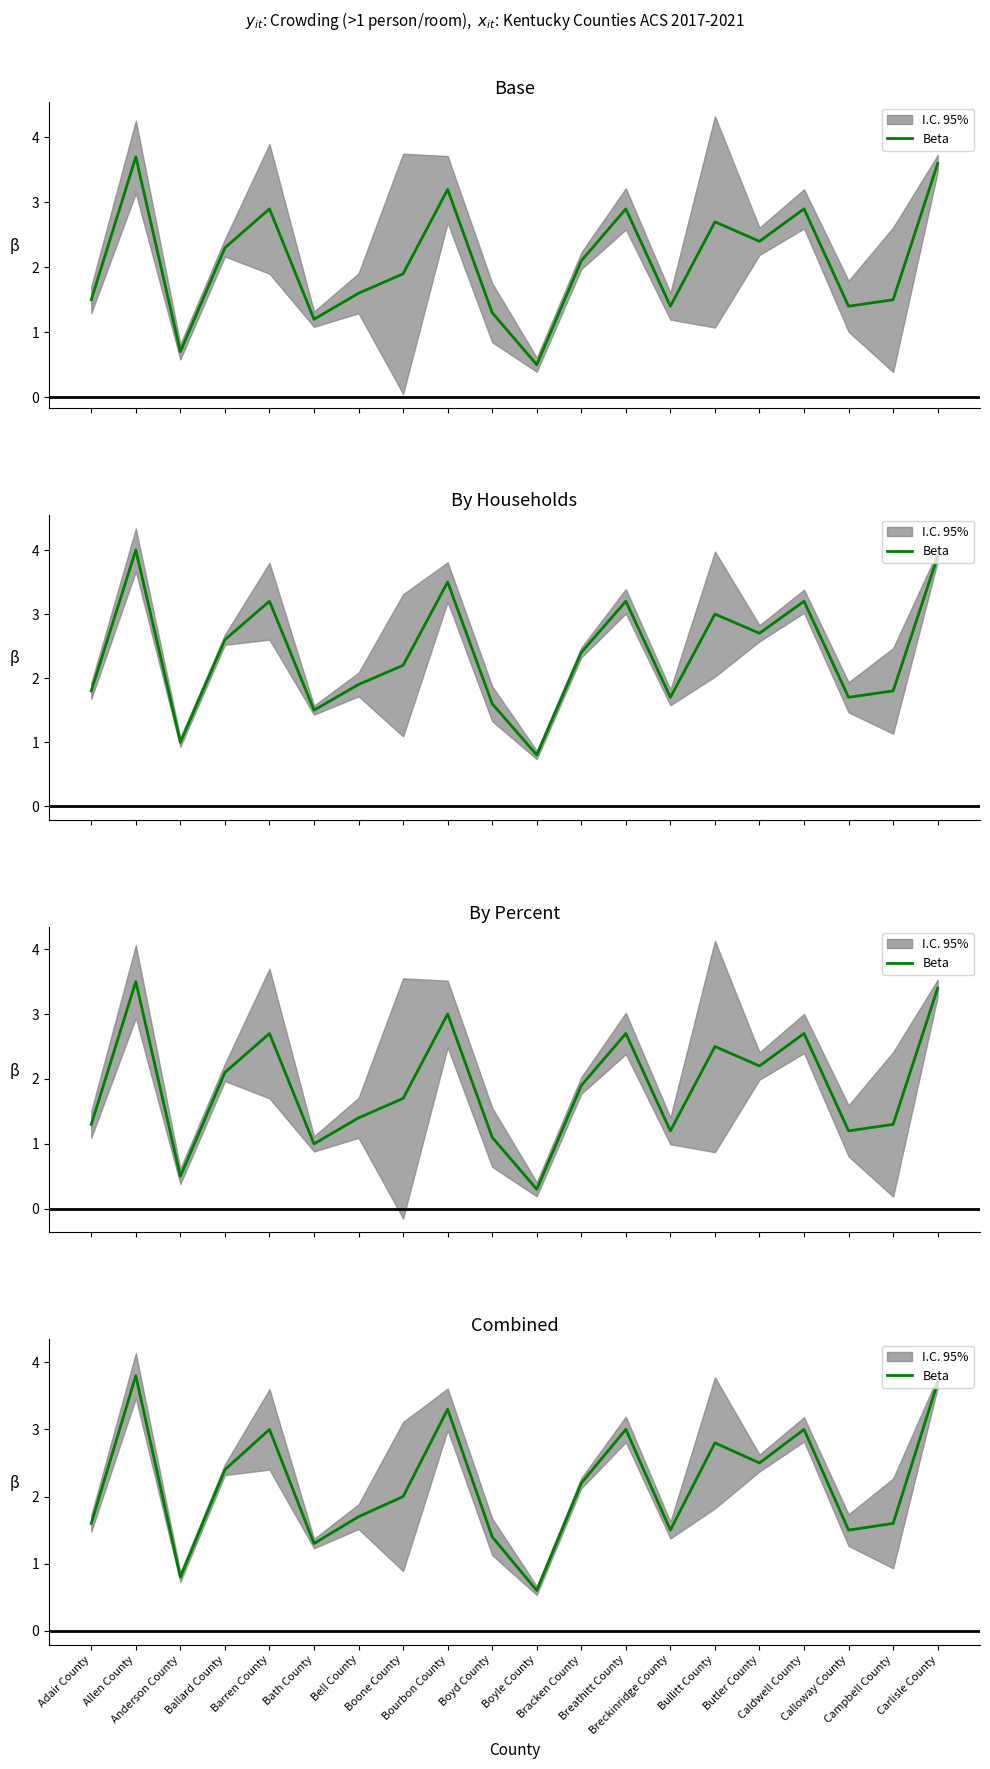

Which has a higher value, Bracken County or Anderson County?

Bracken County